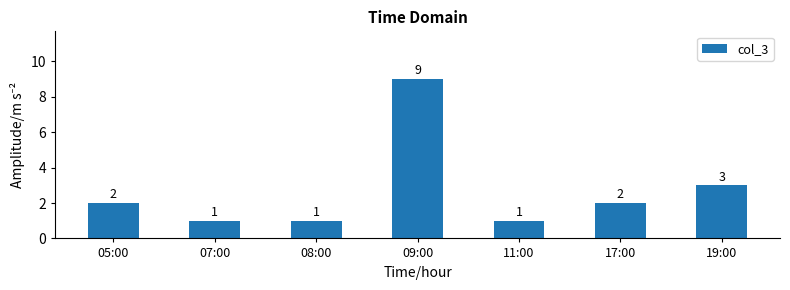

Which label corresponds to the largest value in the chart?

09:00